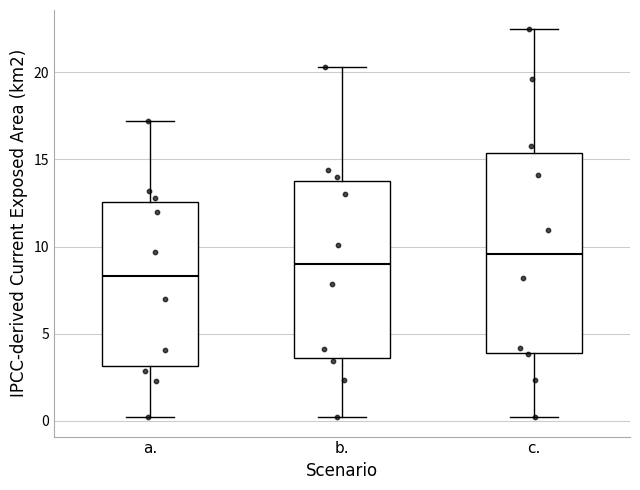

Reading left to right, read every box against the y-axis: the position of its median line, the range the box covers, and the ends of its whiskers. The values are not printed on the chart, so give them approximately, as read against the axis.

a.: median 8.5, box 3.0 to 12.5, whiskers 0.0 to 17.0
b.: median 9.0, box 3.5 to 13.5, whiskers 0.0 to 20.5
c.: median 9.5, box 4.0 to 15.5, whiskers 0.0 to 22.5